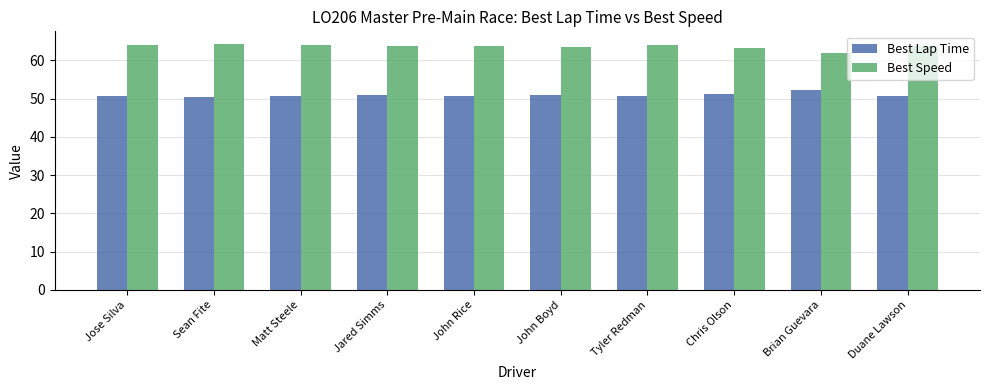

What is the difference between the highest and lowest values at John Rice?

13.0